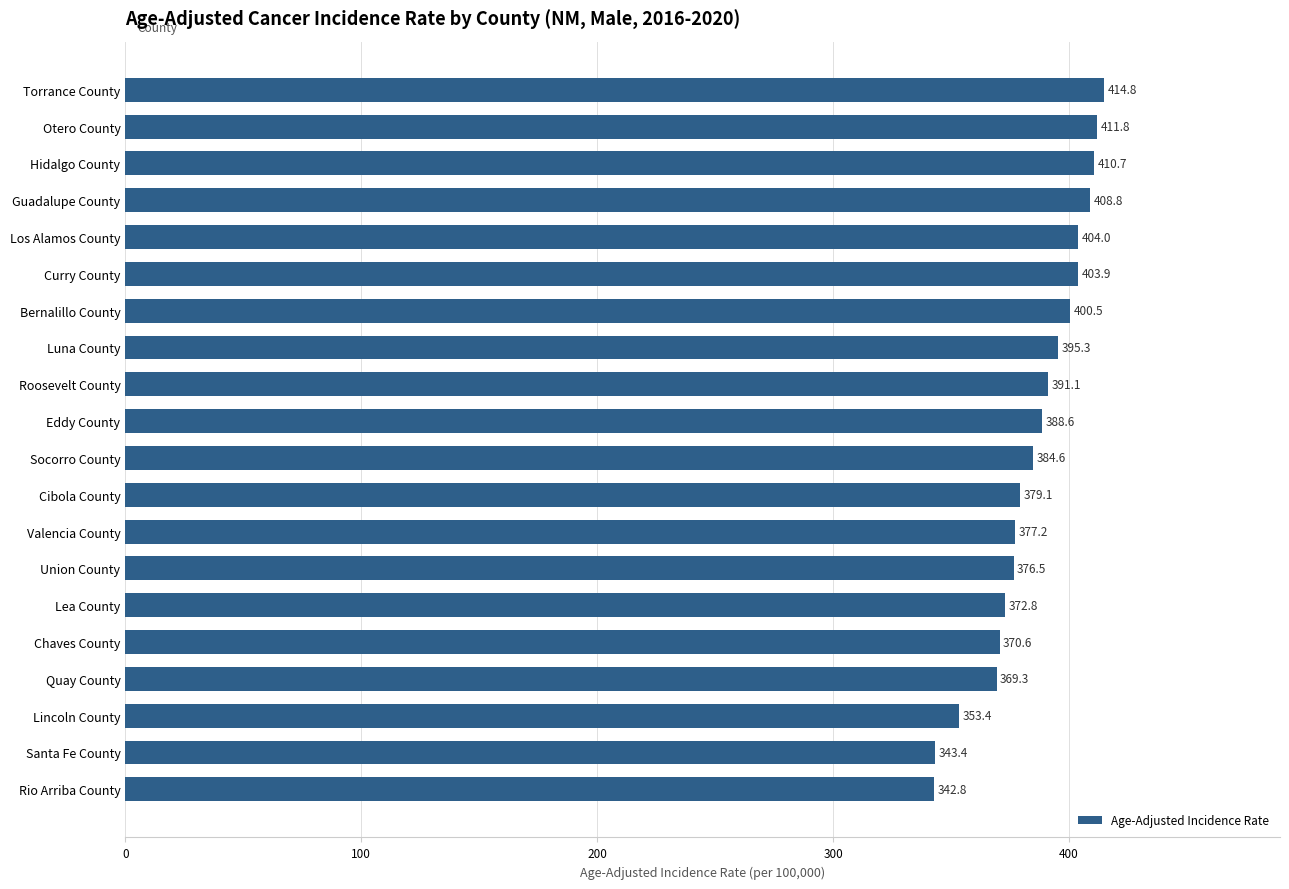

What is the sum of all values?

7699.2